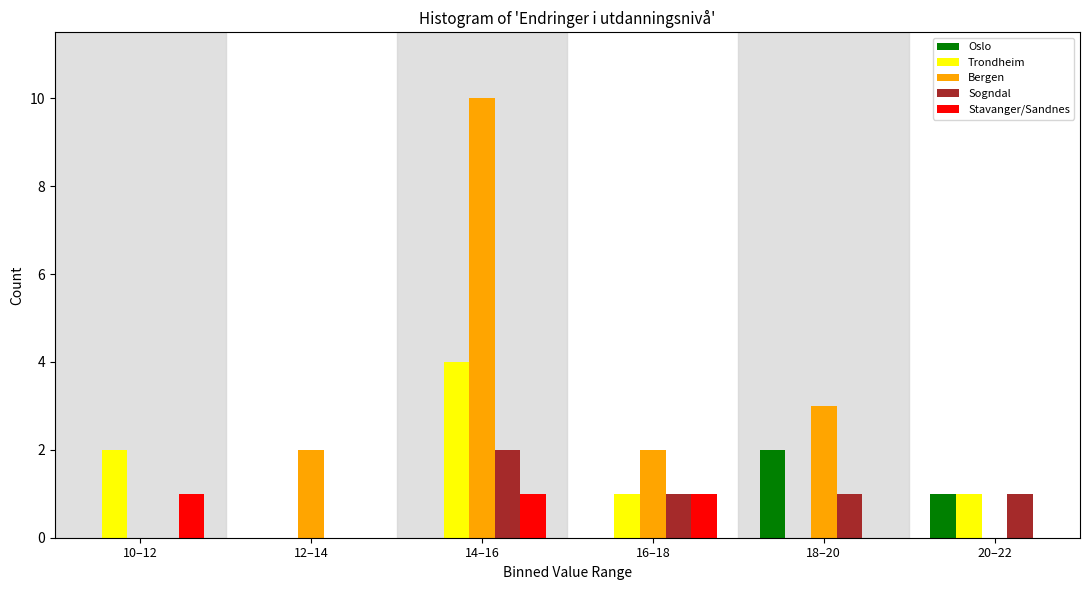

Reading left to right, list all the values displayed in this chart.

Oslo: 10–12=0	12–14=0	14–16=0	16–18=0	18–20=2	20–22=1
Trondheim: 10–12=2	12–14=0	14–16=4	16–18=1	18–20=0	20–22=1
Bergen: 10–12=0	12–14=2	14–16=10	16–18=2	18–20=3	20–22=0
Sogndal: 10–12=0	12–14=0	14–16=2	16–18=1	18–20=1	20–22=1
Stavanger/Sandnes: 10–12=1	12–14=0	14–16=1	16–18=1	18–20=0	20–22=0